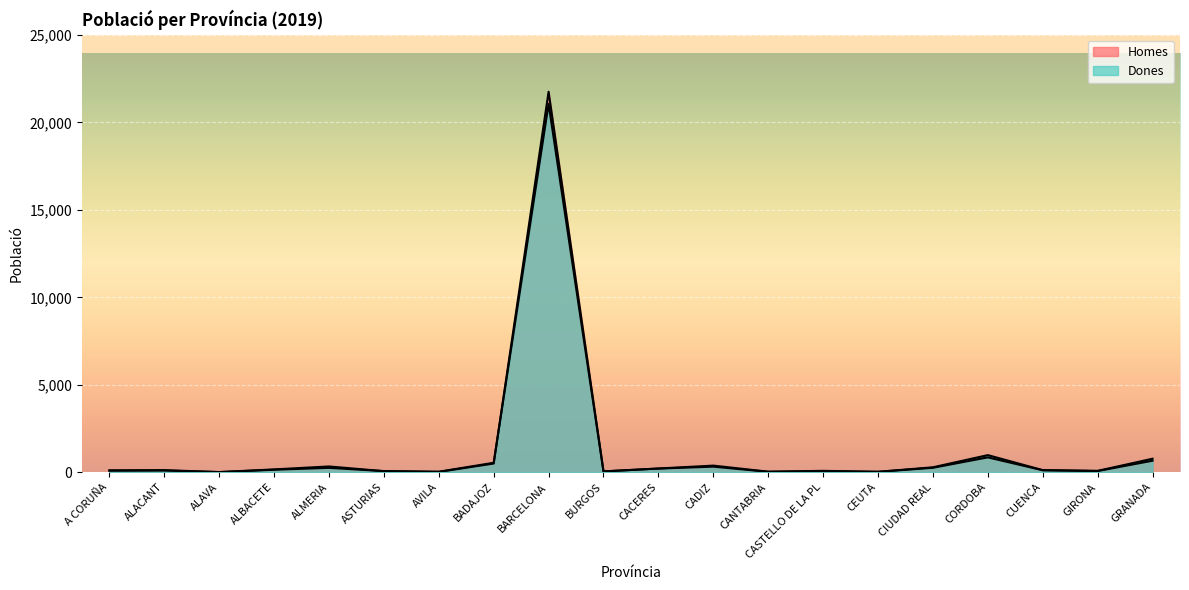

True or false: Homes has more than 1 interior local peaks.

True